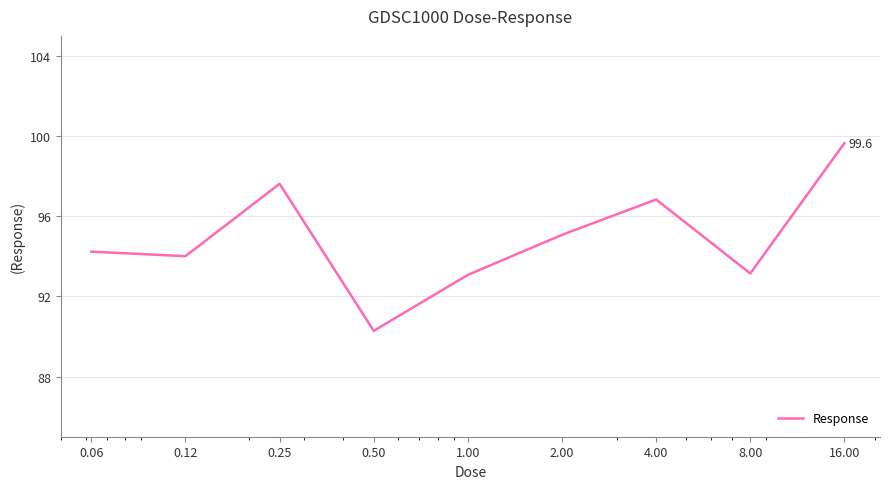

What is the difference between the maximum and minimum values?

9.4